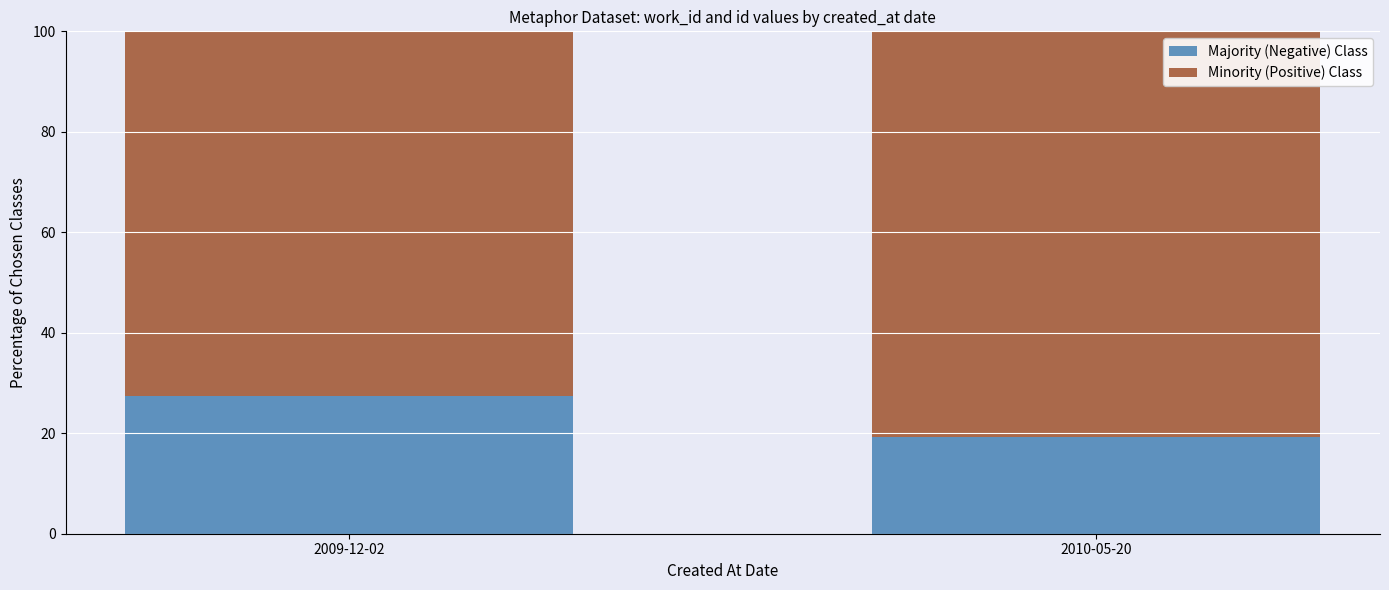

What is the average value of the Majority (Negative) Class series?

23.3